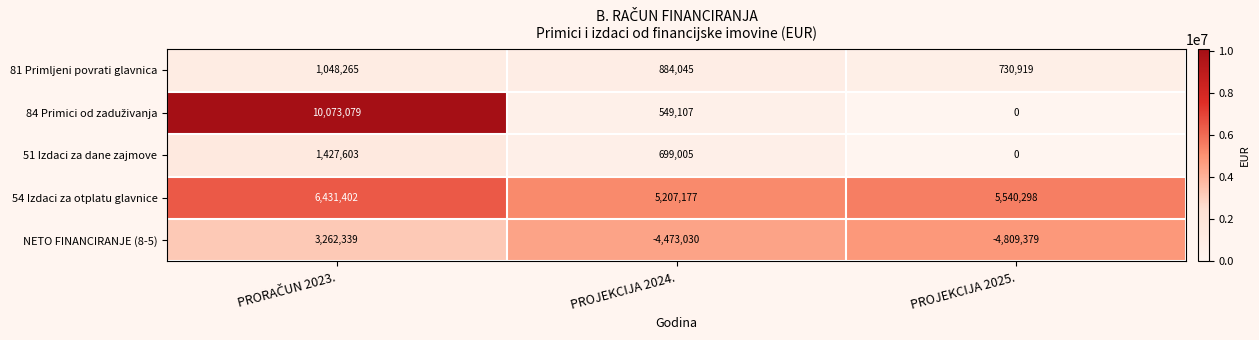

How many 54 Izdaci za otplatu glavnice values are between 5207177 and 6431402?

3